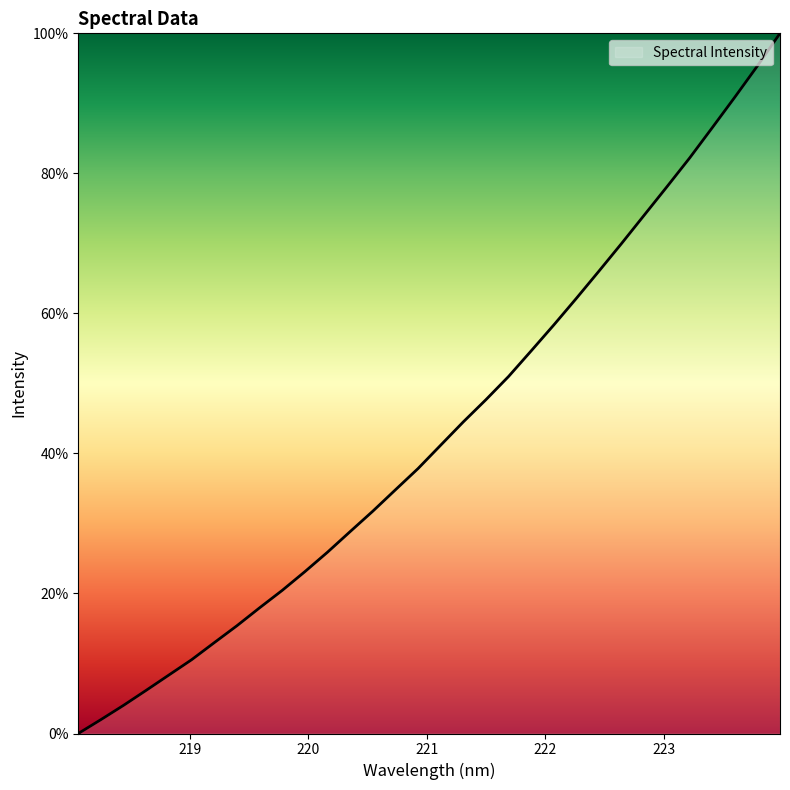

Count the number of categories in the chart.

32